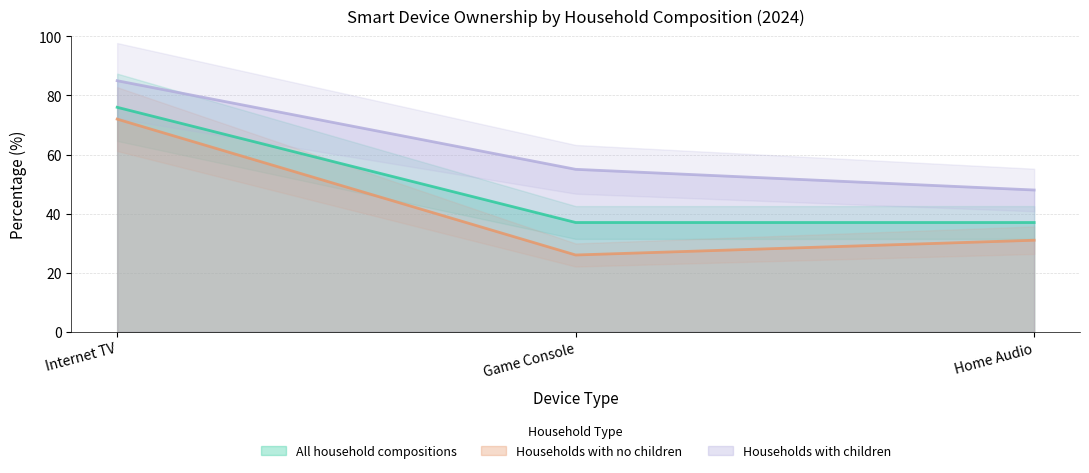

At how many categories does at least one series exceed 44?

3